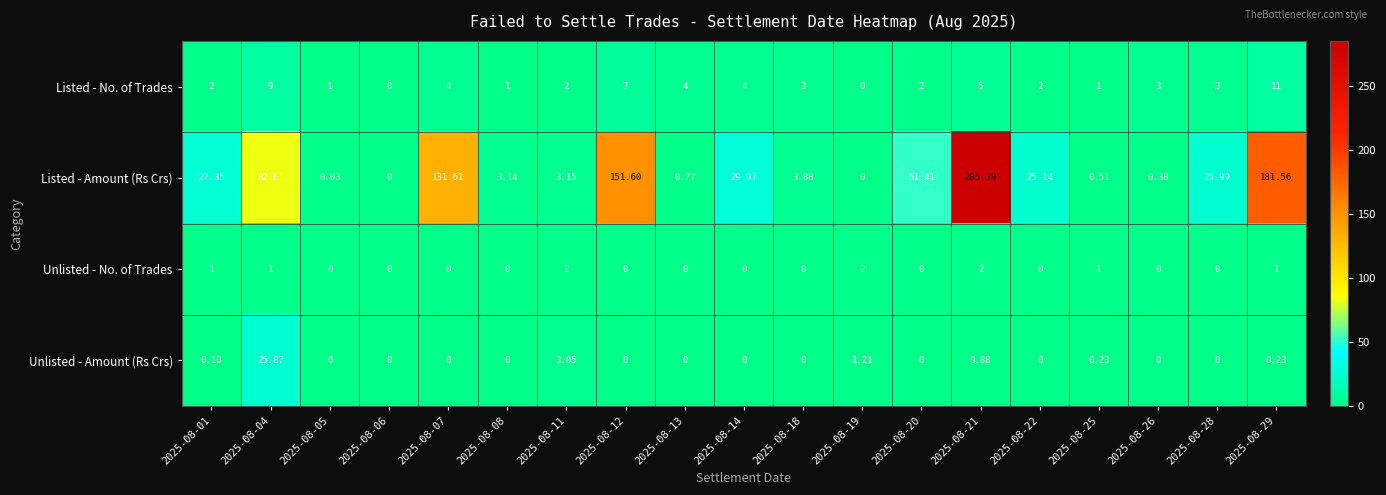

Rank the series by their maximum value, from lowest to highest.

Unlisted - No. of Trades, Listed - No. of Trades, Unlisted - Amount (Rs Crs), Listed - Amount (Rs Crs)